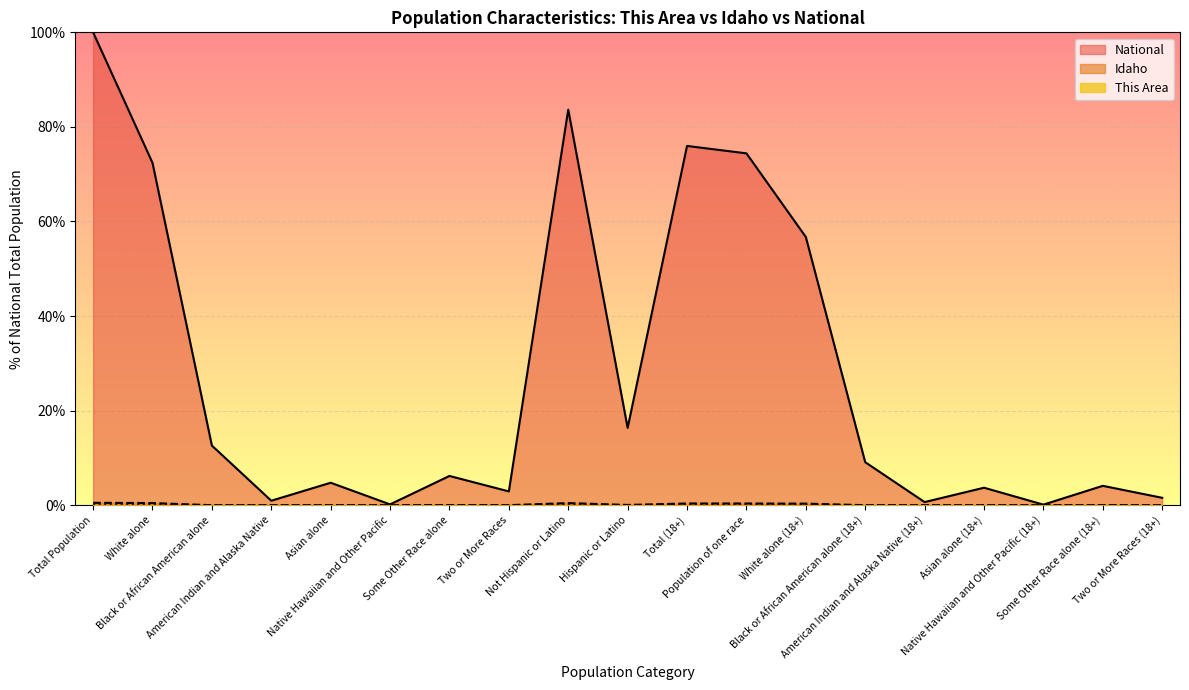

Where is Idaho nearest to the value 0?

Native Hawaiian and Other Pacific (18+)